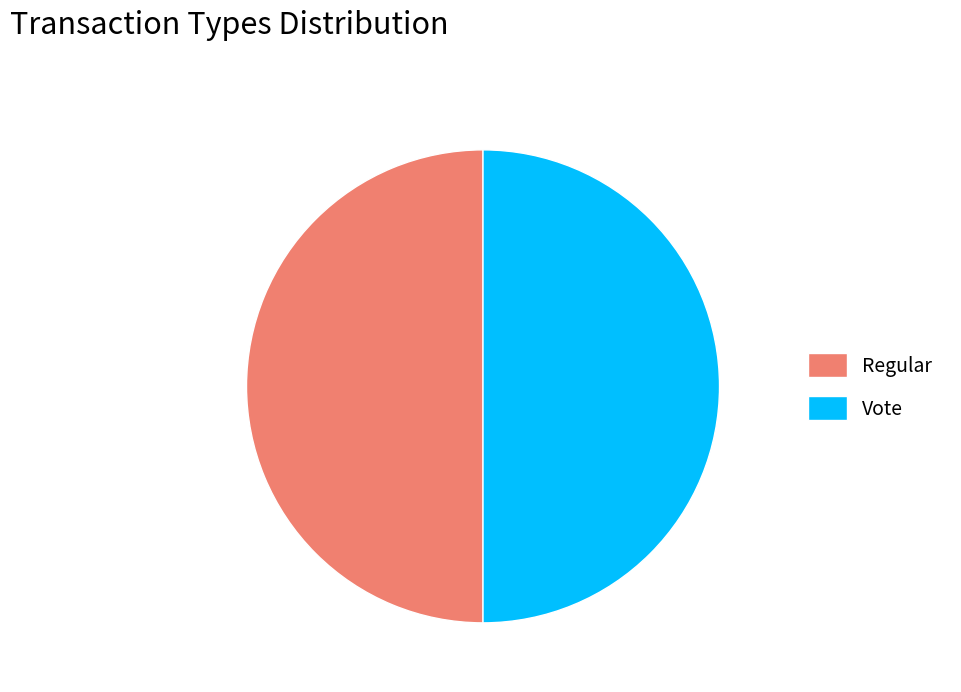

What is the ratio of the value at Regular to the value at Vote?

1.0